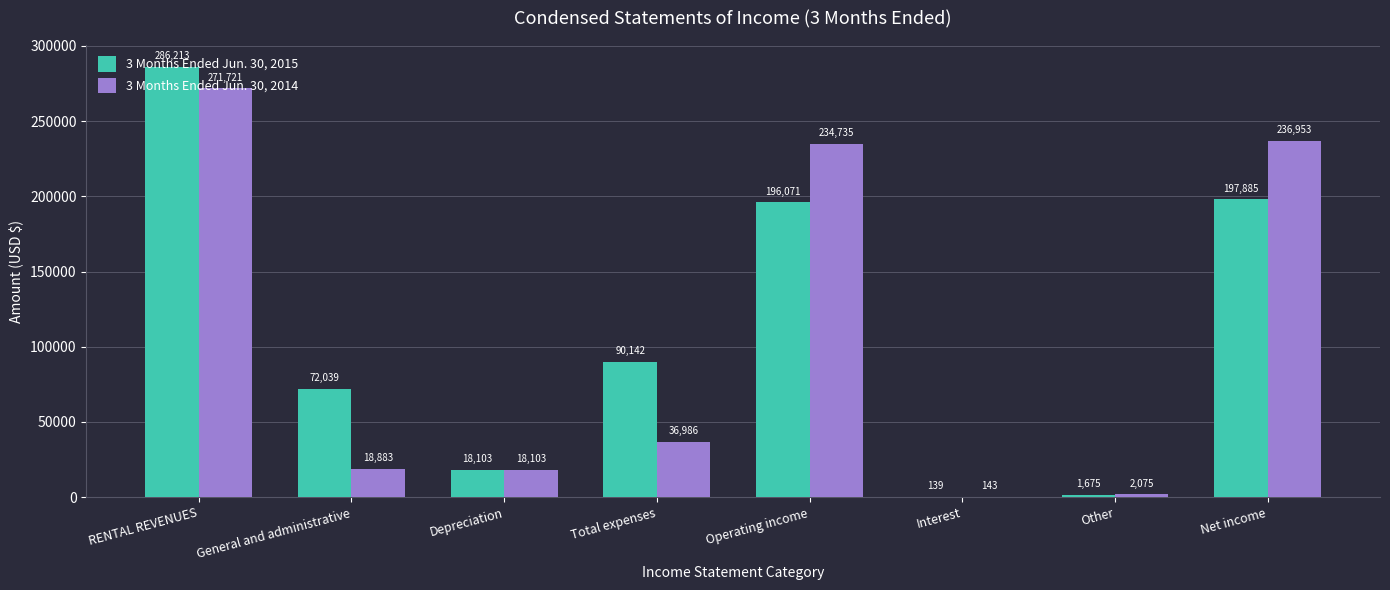

Is the value of 3 Months Ended Jun. 30, 2015 at Operating income greater than the value of 3 Months Ended Jun. 30, 2014 at Interest?

Yes